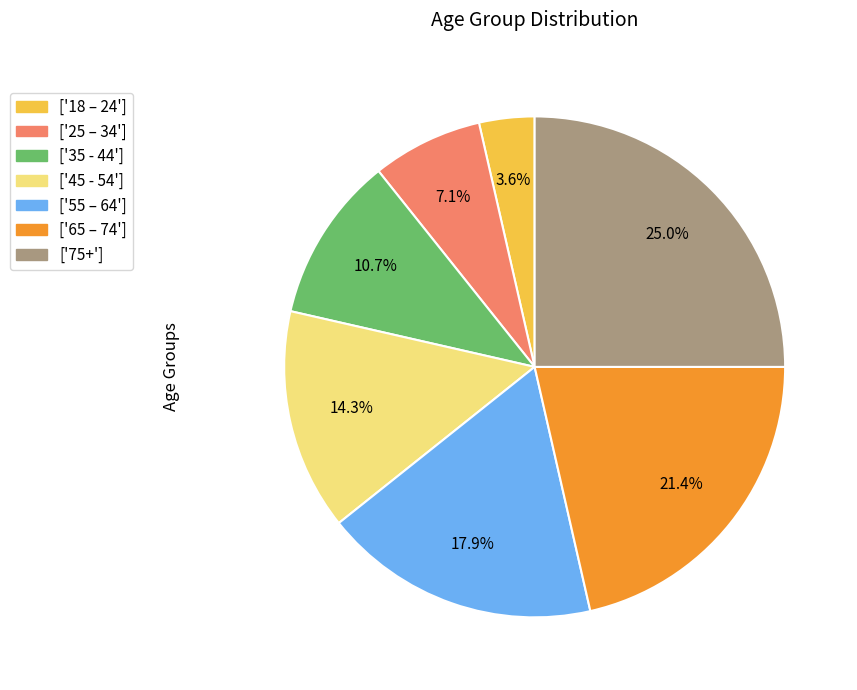

What is the smallest slice in the pie chart?

['18 – 24']